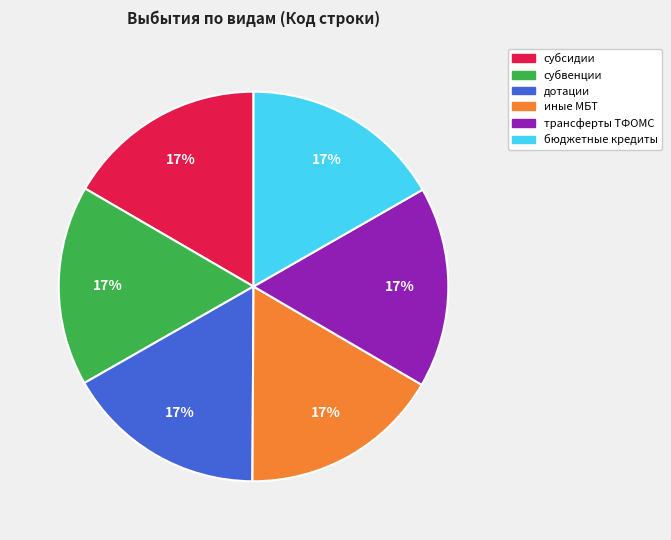

To the nearest percent, what is the average slice percentage?

17%